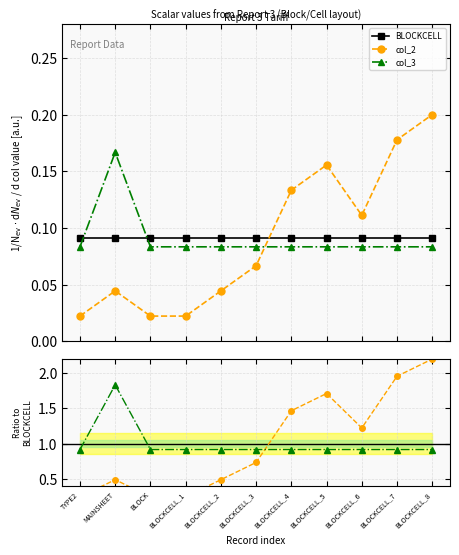

Which category has the highest value in the col_3 series?

MAINSHEET